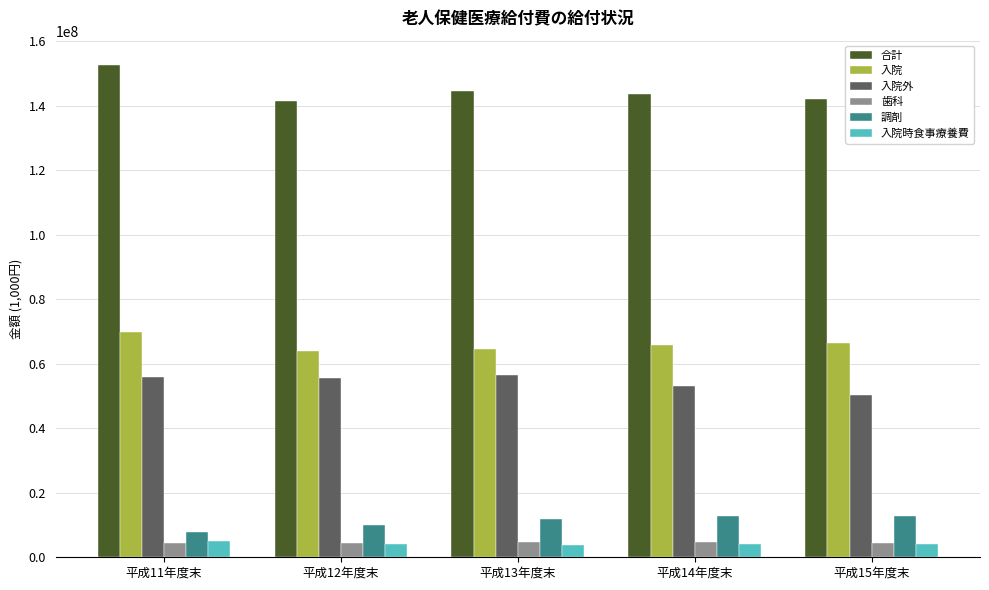

What is the total value across all series at 平成13年度末?

285857868